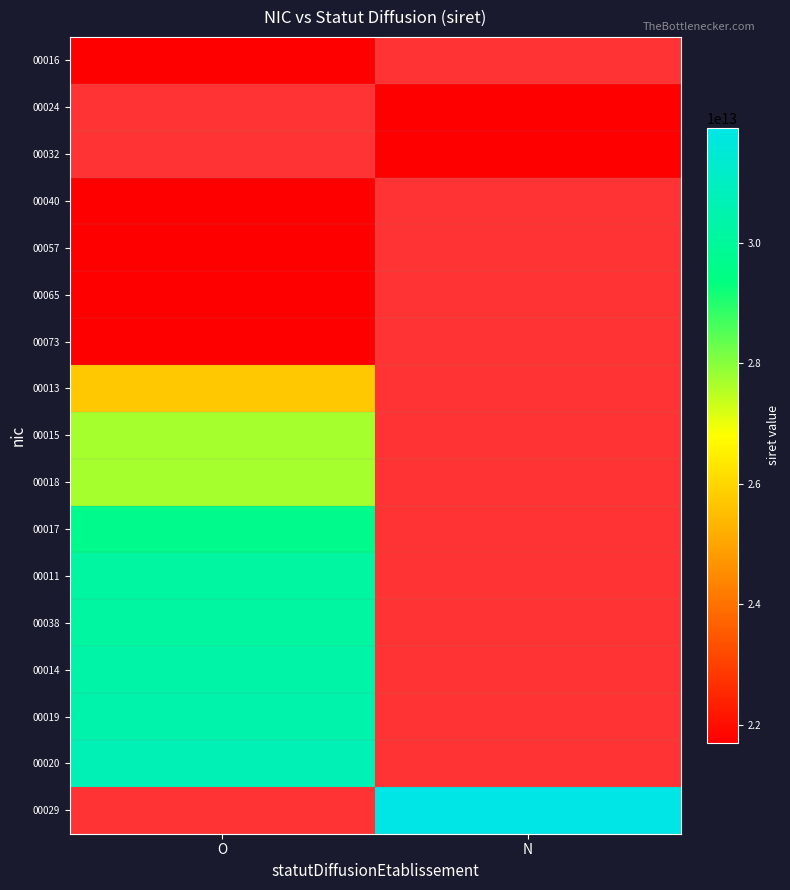

Read the 00073 value at O.

21700240100073.0